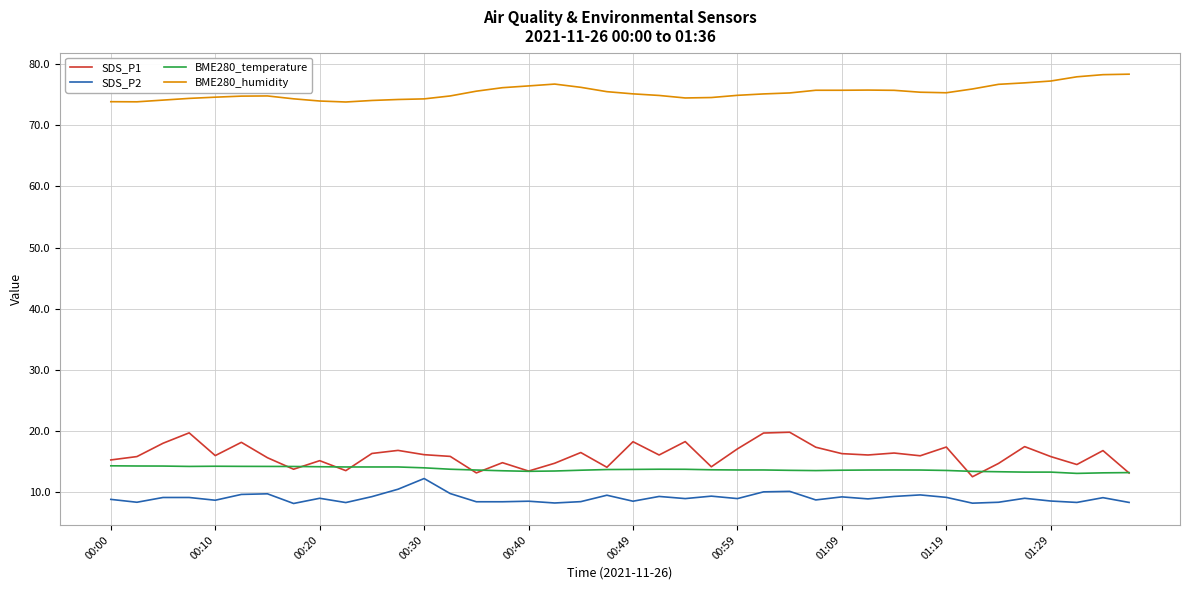

True or false: SDS_P1 and SDS_P2 intersect in this chart.

False